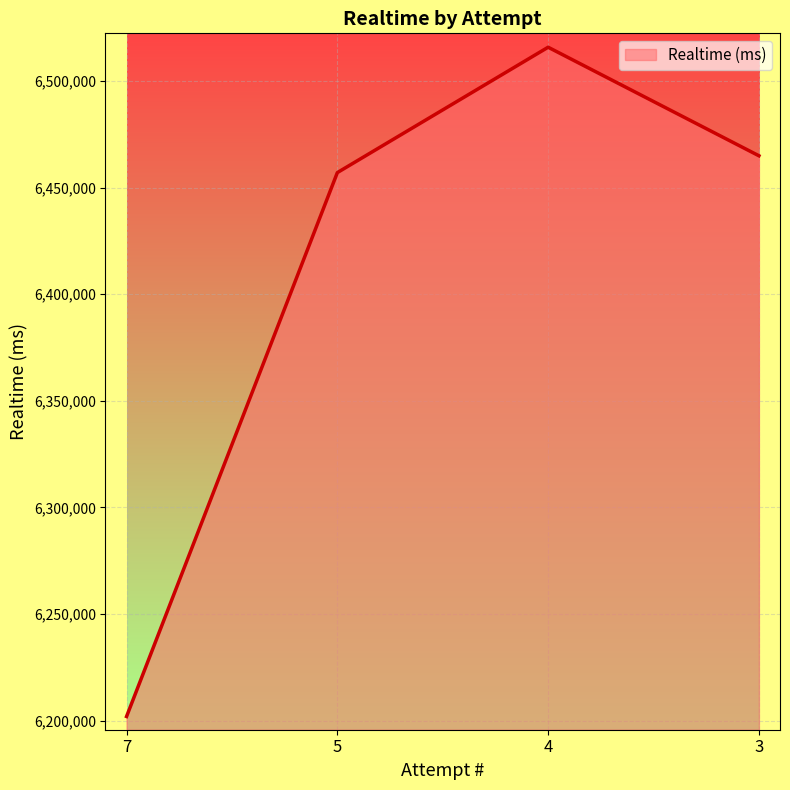

What is the minimum value shown in the chart?

6201933